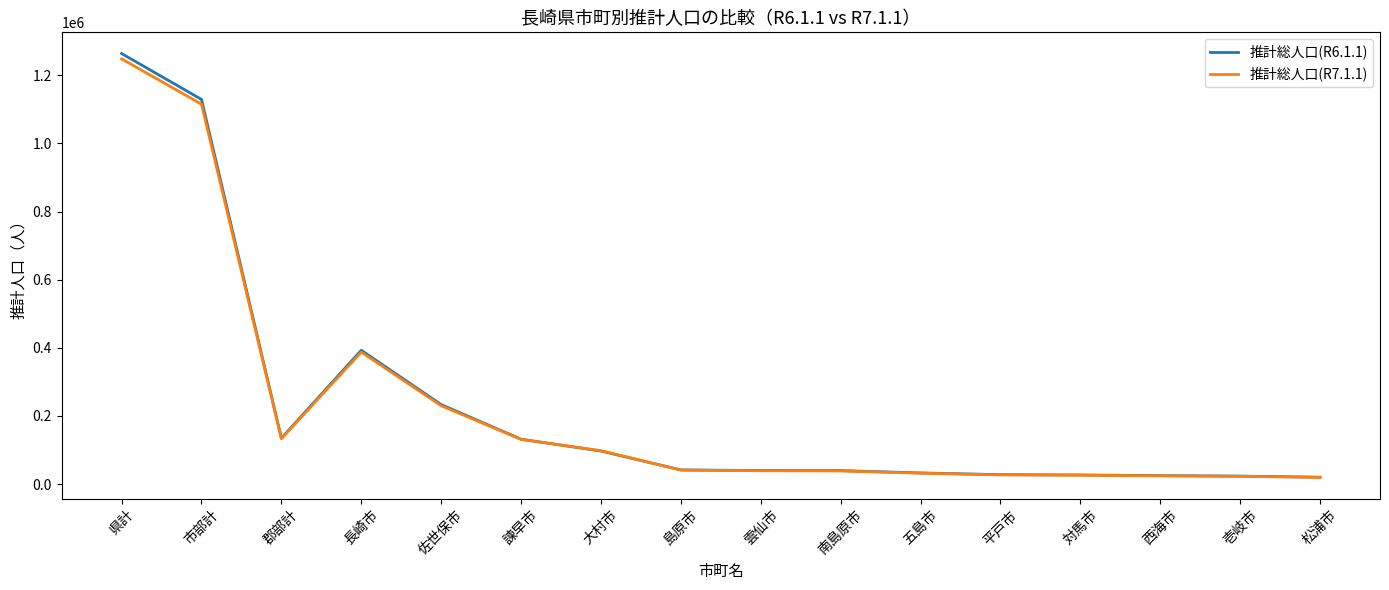

What is the maximum value shown in the chart?

1263819